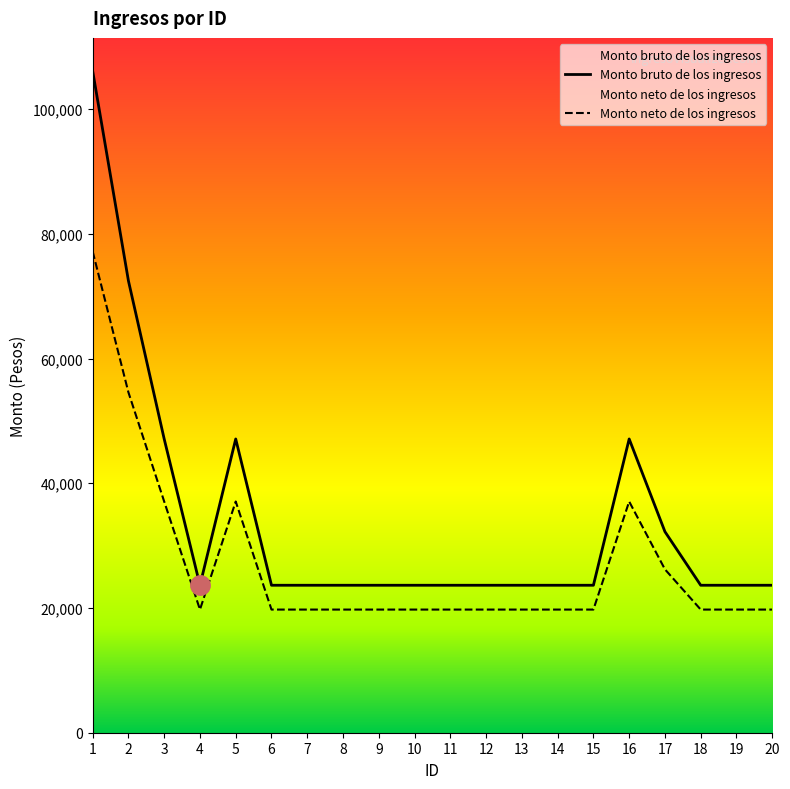

Does the chart have visible grid lines?

No